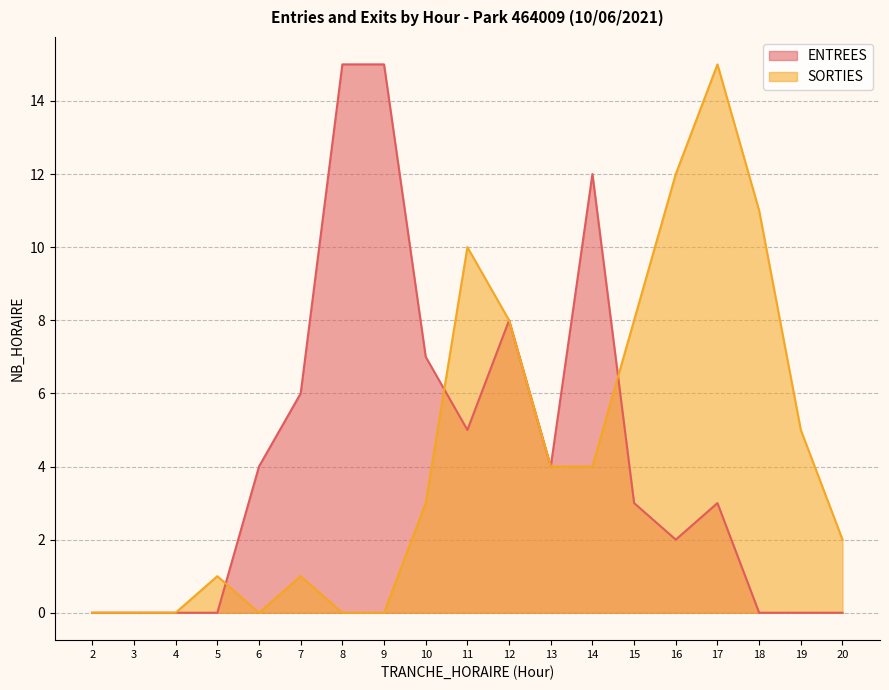

At which category does SORTIES reach its first local peak?

5